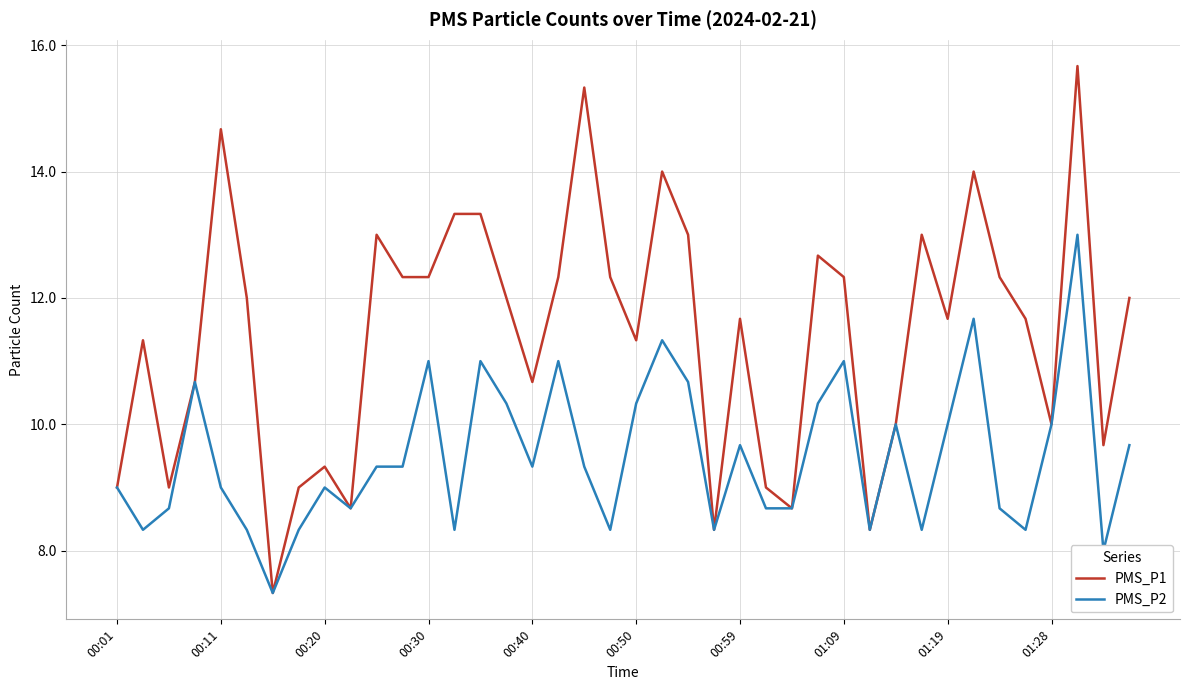

Which series has the largest range (max minus min)?

PMS_P1